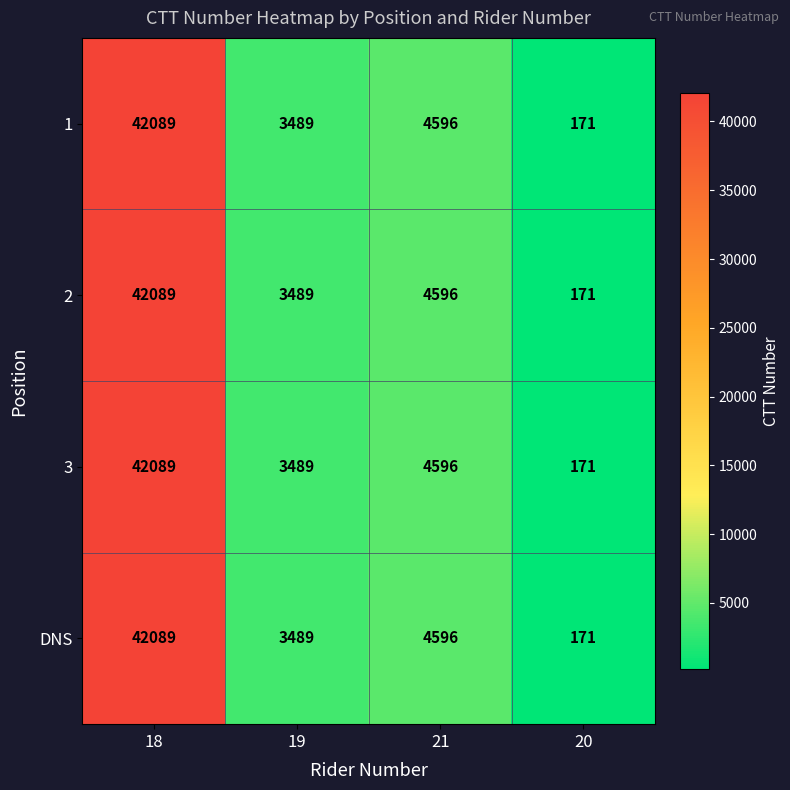

True or false: 2 has a value of 4596 at 21.

True